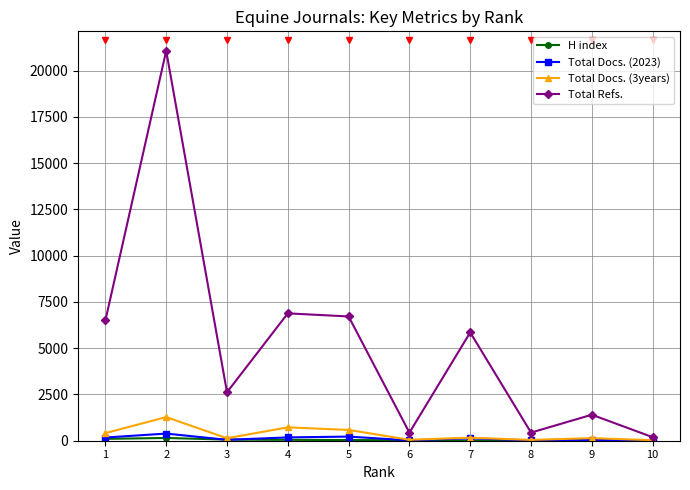

Which series has the largest total across all categories?

Total Refs.